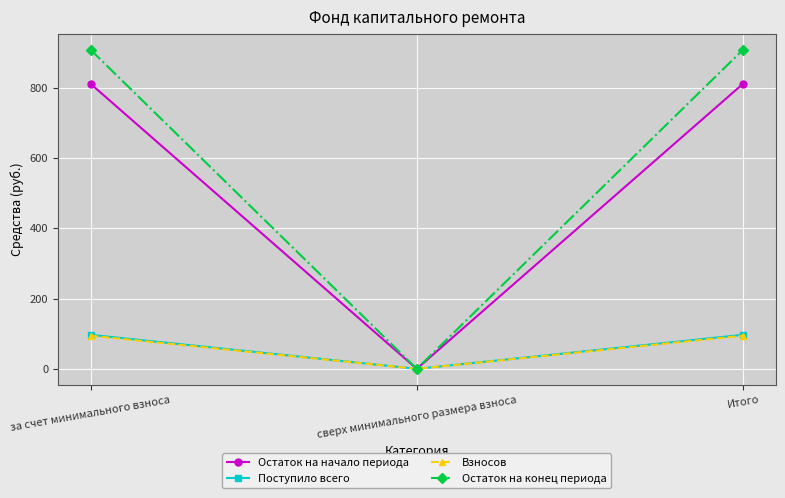

What is the sum of the Остаток на конец периода values at сверх минимального размера взноса and за счет минимального взноса?

907.6